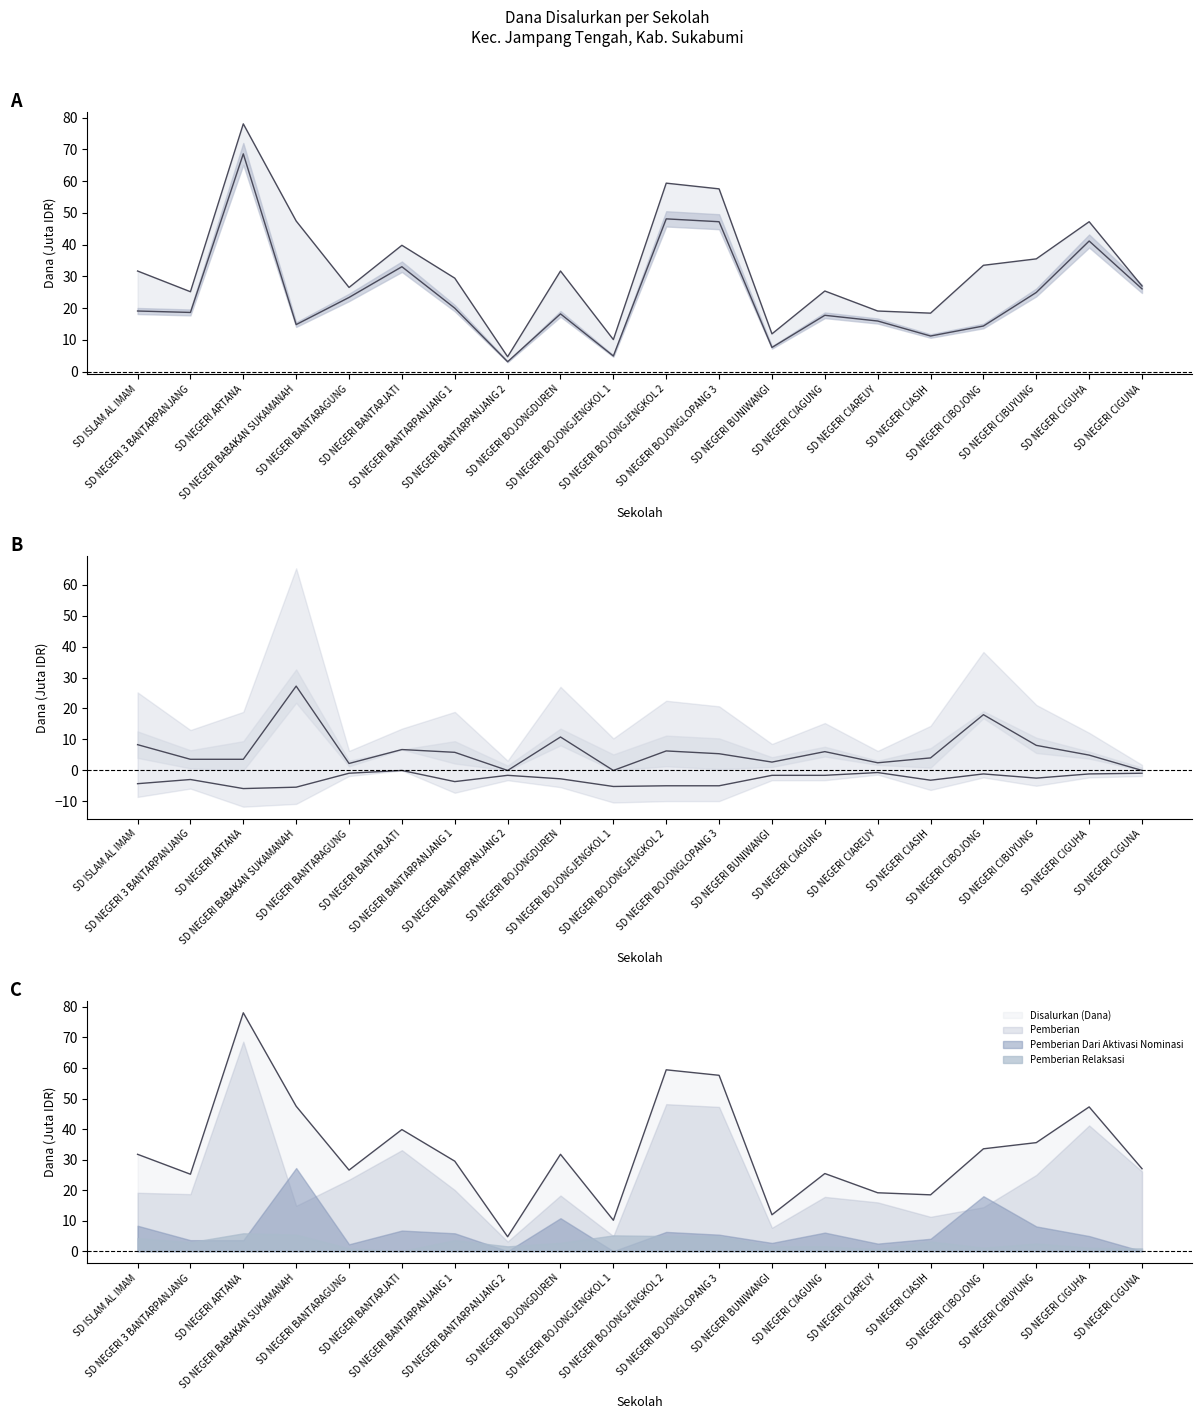

What is the lowest value of the Pemberian Relaksasi series?

-5.8